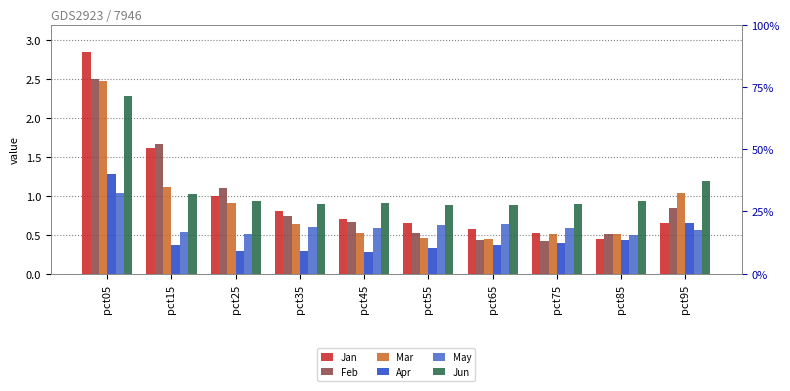

What is the sum of all Jan values?

9.8